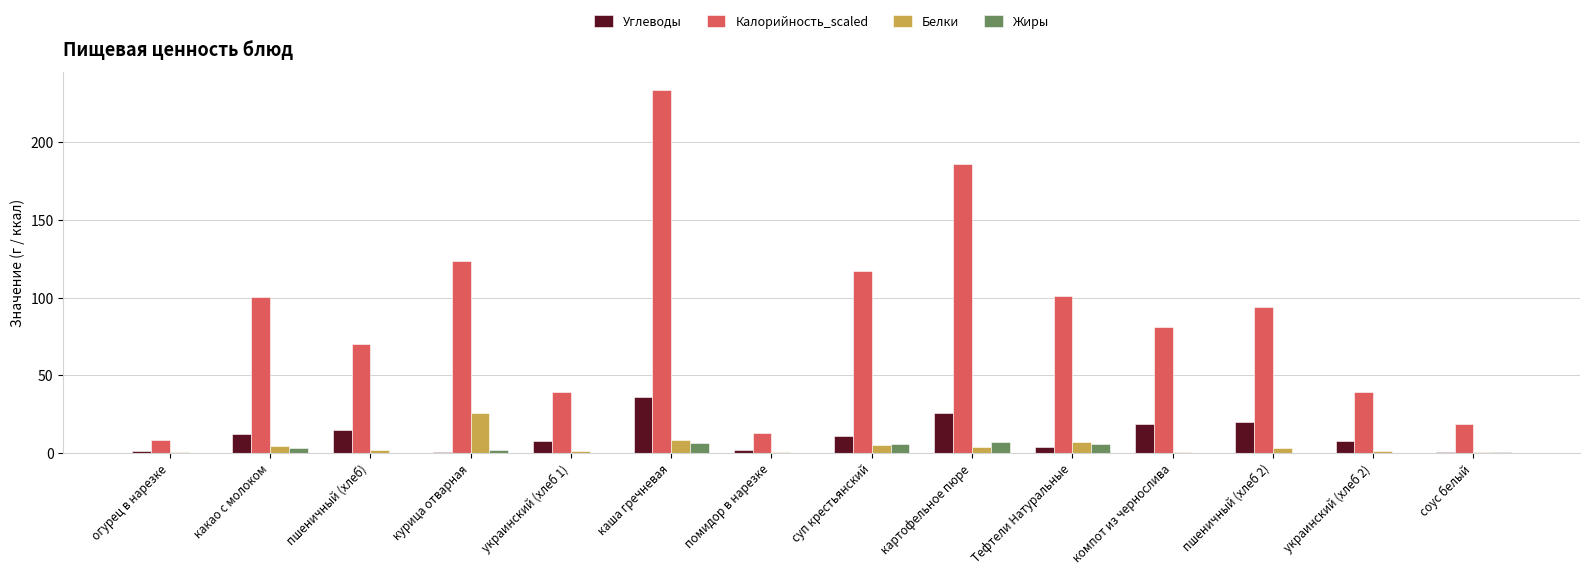

How many groups of bars are there?

14